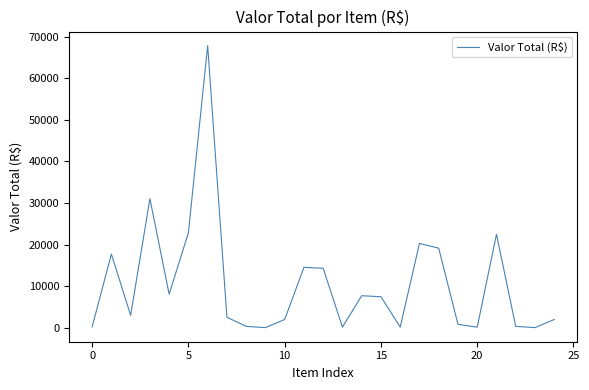

What is the maximum value shown in the chart?

67804.9